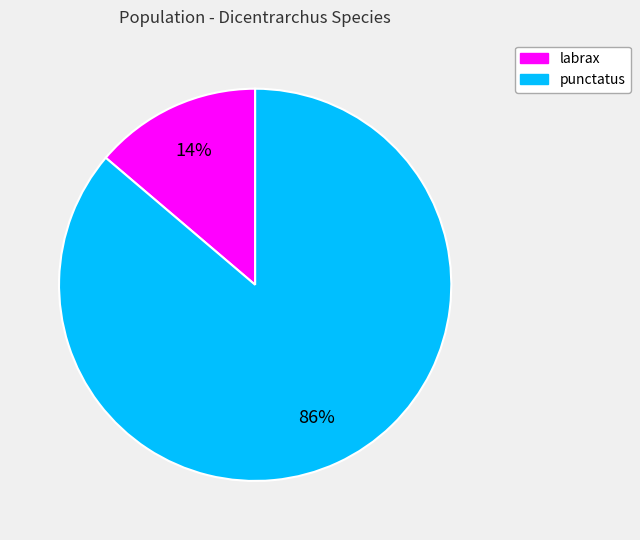

How many segments does this pie chart have?

2